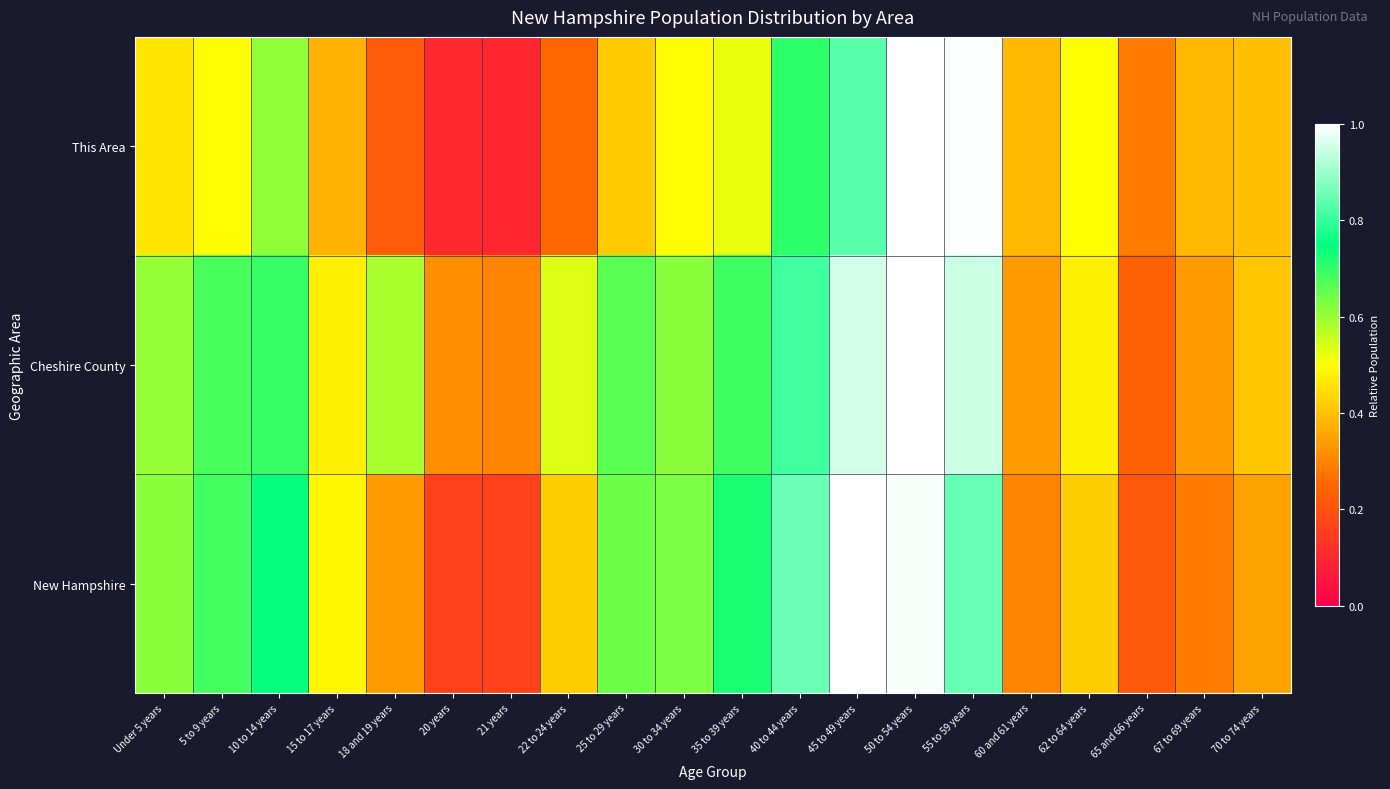

Reading right to left, extract all data points from this chart.

This Area: 70 to 74 years=0.4	67 to 69 years=0.4	65 and 66 years=0.3	62 to 64 years=0.5	60 and 61 years=0.4	55 to 59 years=1.0	50 to 54 years=1.0	45 to 49 years=0.8	40 to 44 years=0.7	35 to 39 years=0.5	30 to 34 years=0.5	25 to 29 years=0.4	22 to 24 years=0.3	21 years=0.1	20 years=0.1	18 and 19 years=0.2	15 to 17 years=0.4	10 to 14 years=0.6	5 to 9 years=0.5	Under 5 years=0.5
Cheshire County: 70 to 74 years=0.4	67 to 69 years=0.3	65 and 66 years=0.2	62 to 64 years=0.5	60 and 61 years=0.3	55 to 59 years=0.9	50 to 54 years=1.0	45 to 49 years=1.0	40 to 44 years=0.8	35 to 39 years=0.7	30 to 34 years=0.6	25 to 29 years=0.7	22 to 24 years=0.5	21 years=0.3	20 years=0.3	18 and 19 years=0.6	15 to 17 years=0.5	10 to 14 years=0.7	5 to 9 years=0.7	Under 5 years=0.6
New Hampshire: 70 to 74 years=0.3	67 to 69 years=0.3	65 and 66 years=0.2	62 to 64 years=0.4	60 and 61 years=0.3	55 to 59 years=0.8	50 to 54 years=1.0	45 to 49 years=1.0	40 to 44 years=0.9	35 to 39 years=0.7	30 to 34 years=0.6	25 to 29 years=0.6	22 to 24 years=0.4	21 years=0.2	20 years=0.2	18 and 19 years=0.3	15 to 17 years=0.5	10 to 14 years=0.7	5 to 9 years=0.7	Under 5 years=0.6